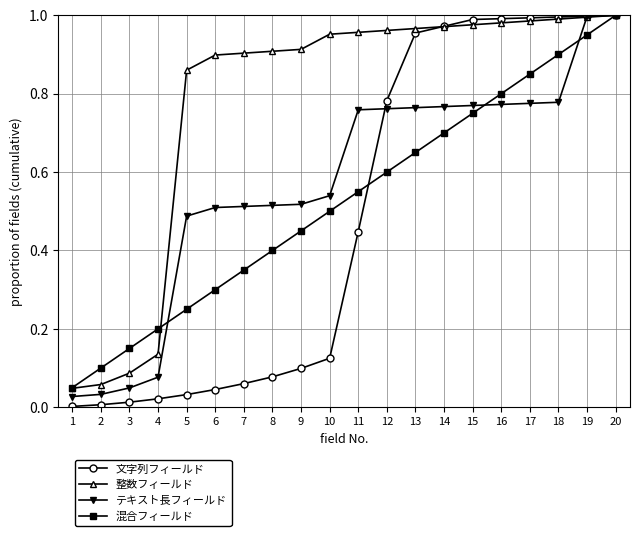

True or false: 整数フィールド and 混合フィールド intersect in this chart.

True